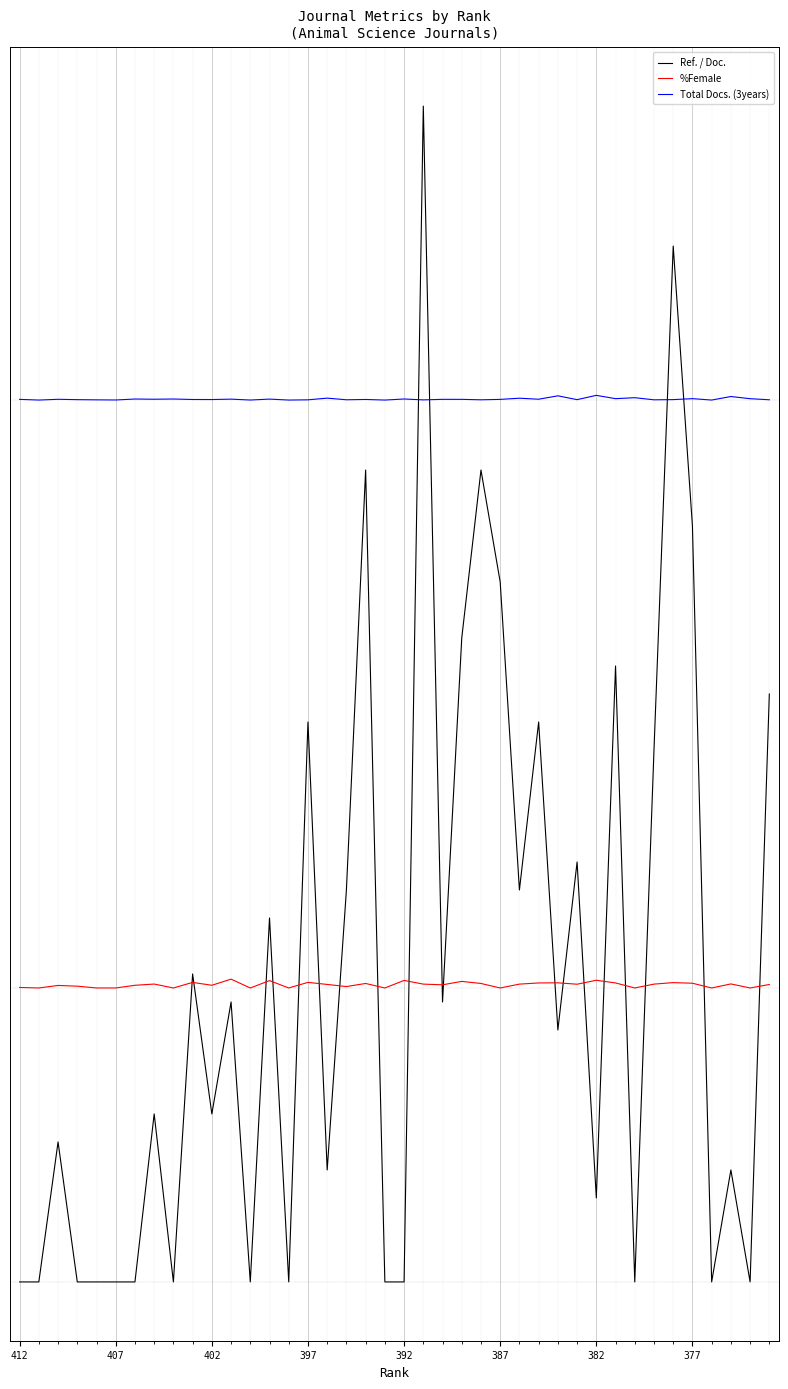

Does the chart display data point markers on the line(s)?

No